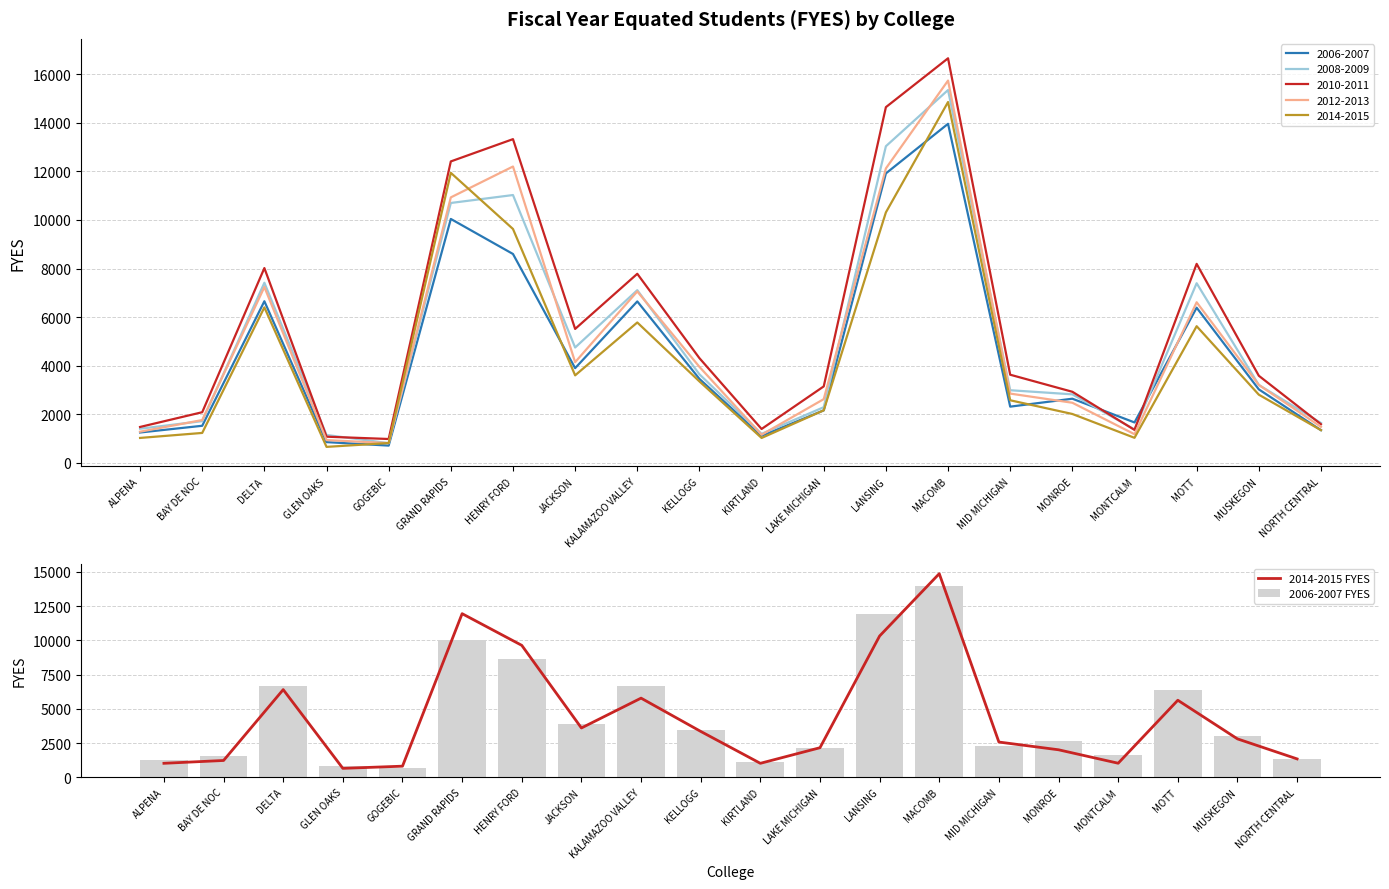

What is the sum of the 2006-2007 FYES values at GRAND RAPIDS and GOGEBIC?

10743.7